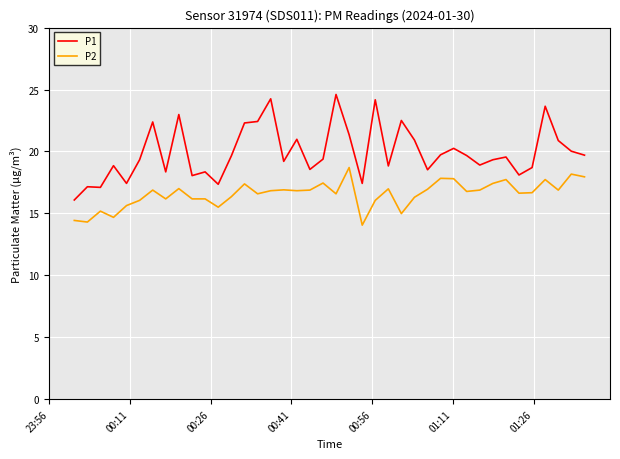

Rank the series by their maximum value, from lowest to highest.

P2, P1